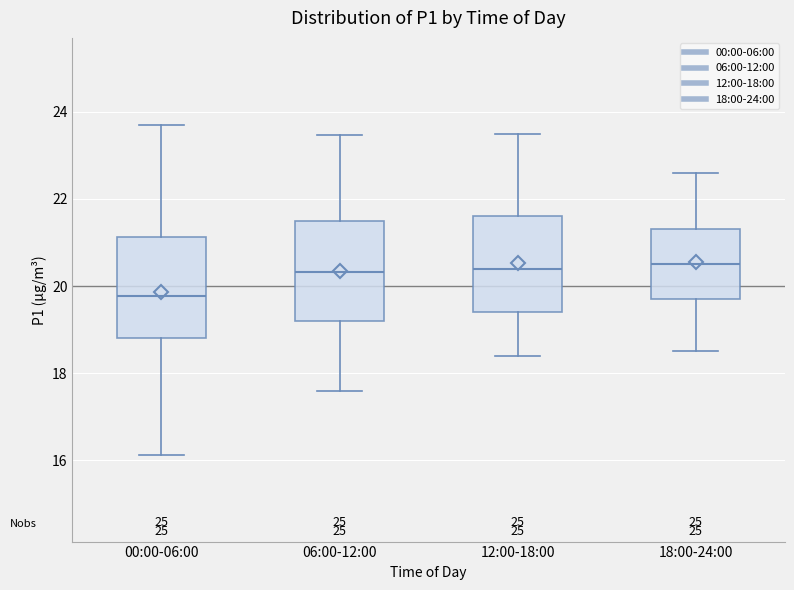

Where does the upper whisker of the box for 18:00-24:00 end on the y-axis? The values are not printed on the chart, so give them approximately, as read against the axis.

22.6